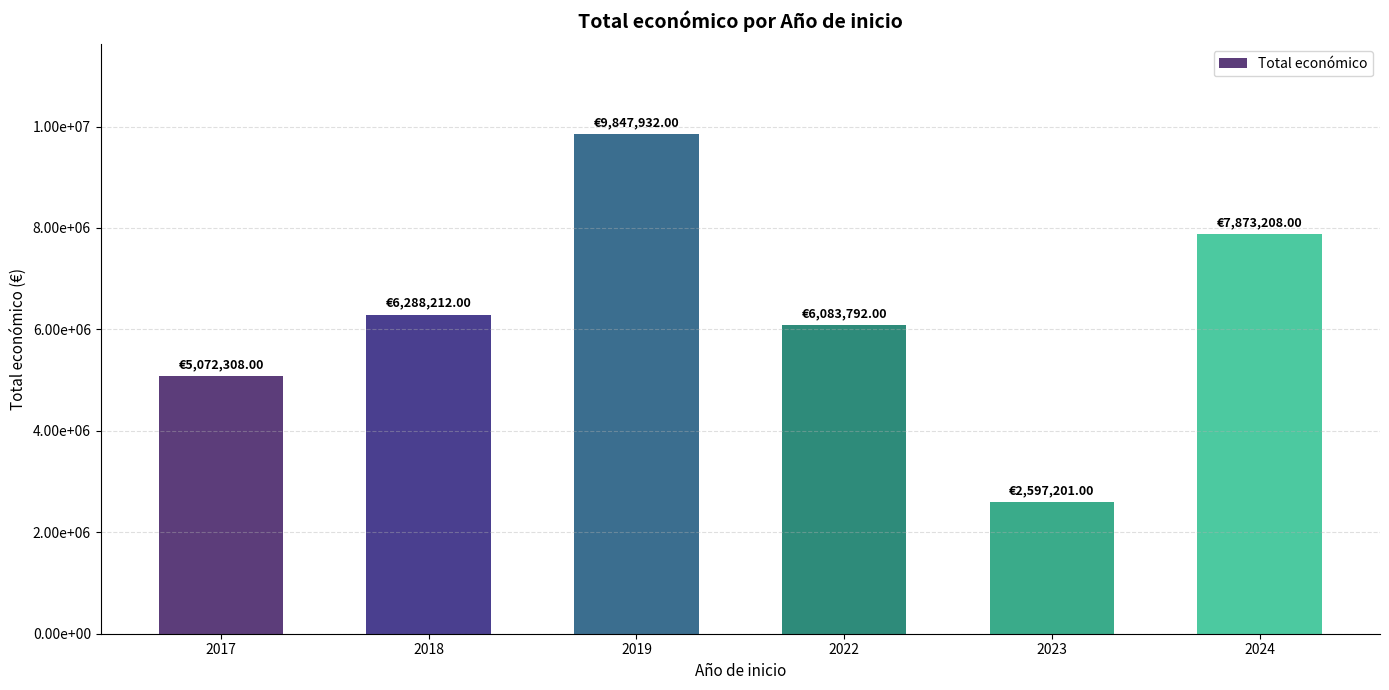

Does the chart contain any negative values?

No